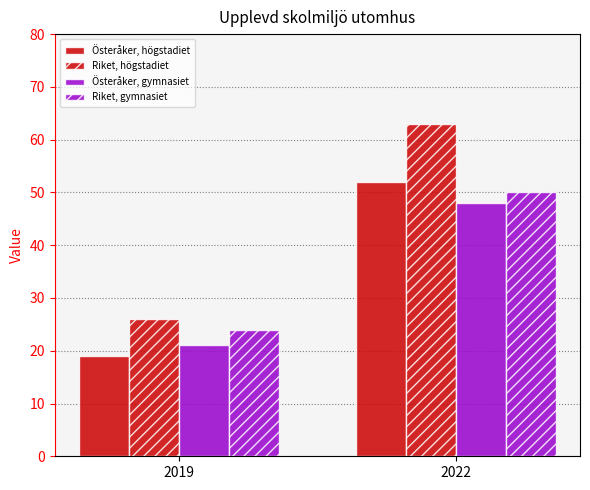

At which label does Österåker, gymnasiet reach its minimum?

2019